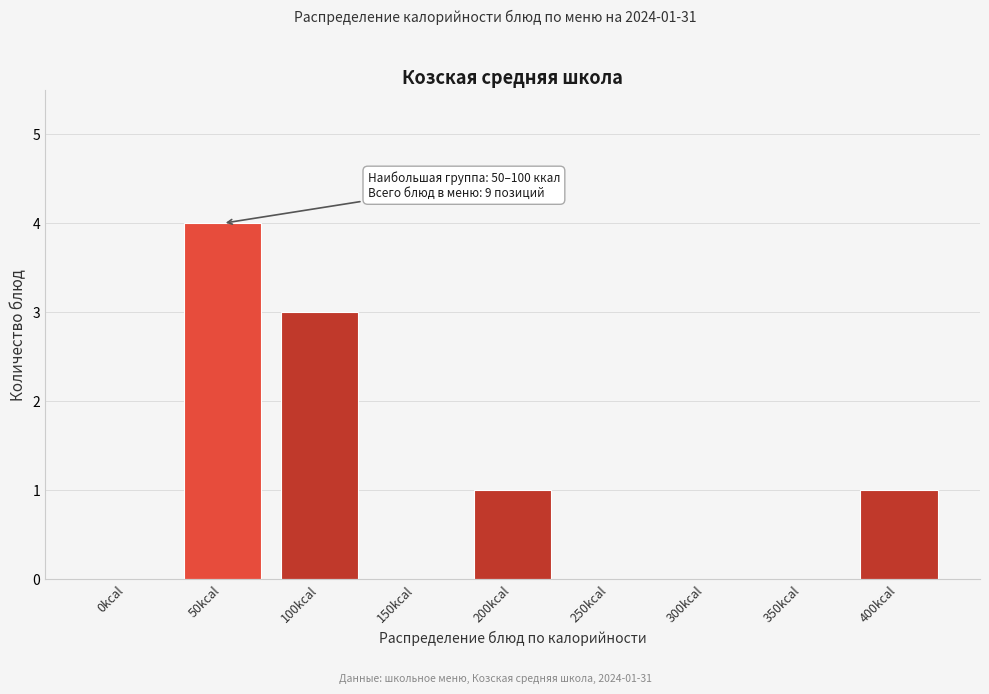

Reading left to right, list all the values displayed in this chart.

0kcal=0	50kcal=4	100kcal=3	150kcal=0	200kcal=1	250kcal=0	300kcal=0	350kcal=0	400kcal=1